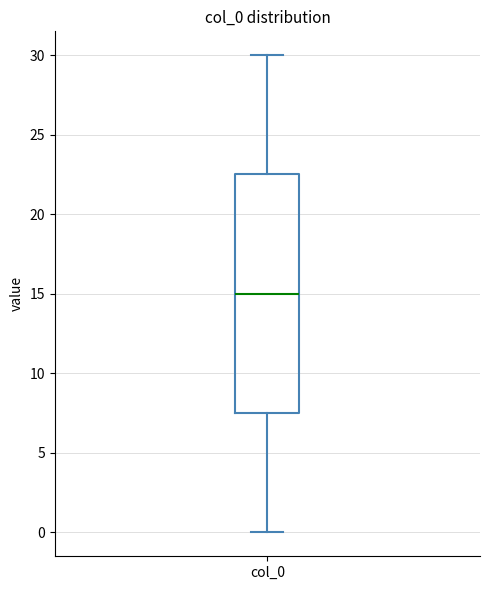

Read this box plot against the y-axis: the position of the median line, the range covered by the box, and the ends of both whiskers. The values are not printed on the chart, so give them approximately, as read against the axis.

median 15.0, box 7.5 to 22.5, whiskers 0.0 to 30.0